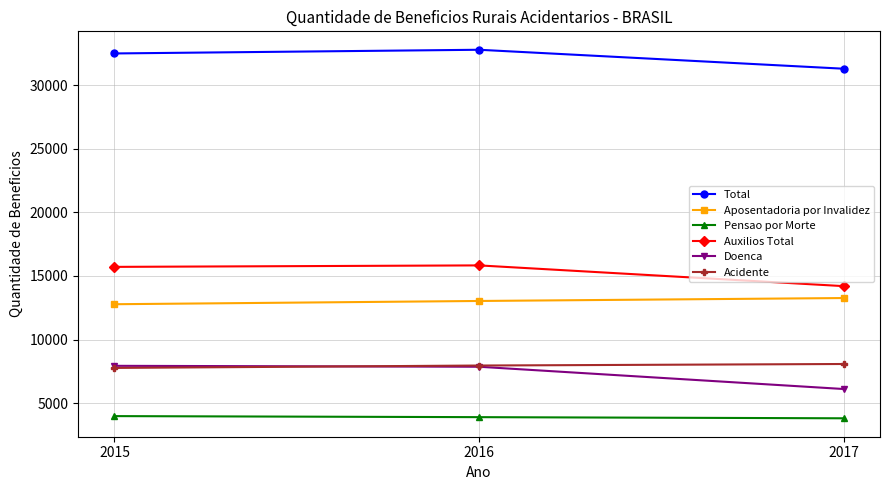

What are all the series names shown in the legend?

Total, Aposentadoria por Invalidez, Pensao por Morte, Auxilios Total, Doenca, Acidente